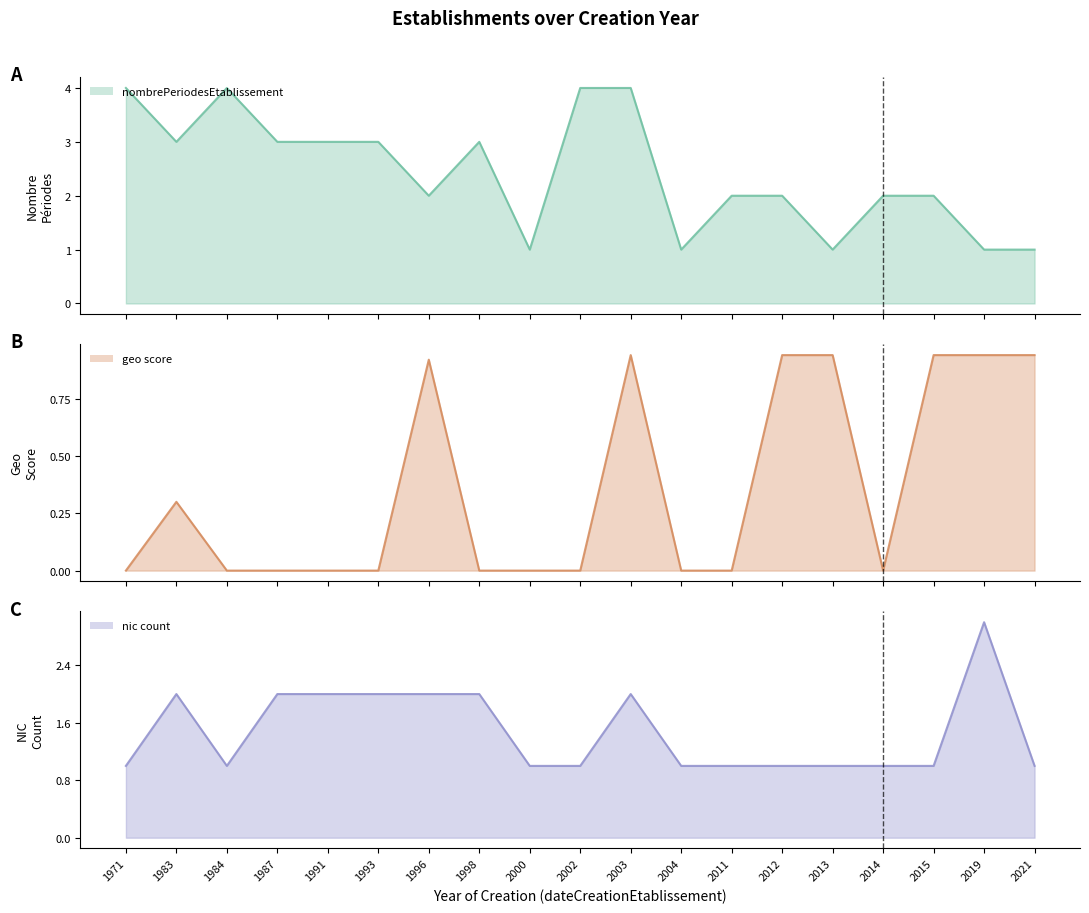

True or false: nic_count has a value of 0.6 at 2015.

False